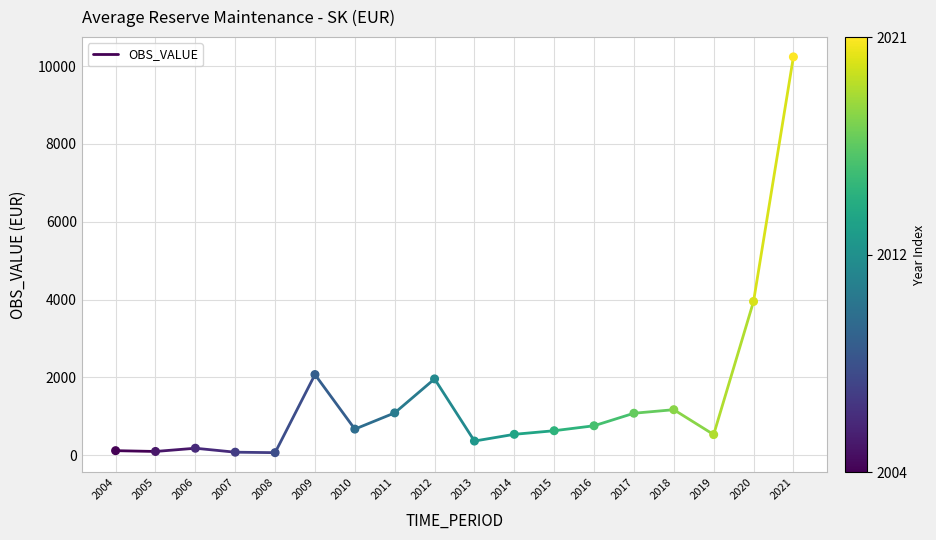

What Y value in the scatter plot is closest to 5151?

3952.5